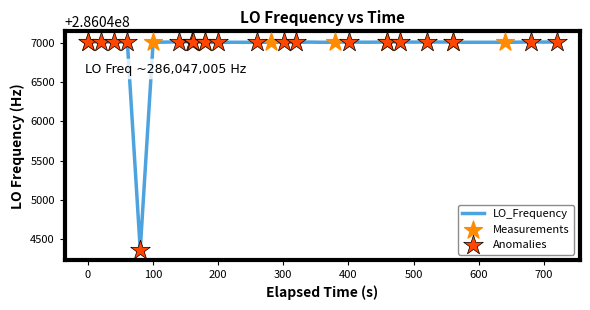

What is the difference between the maximum and minimum values?

2640.6